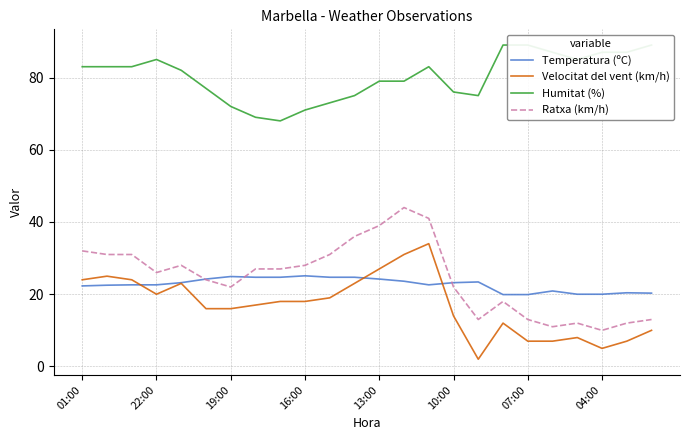

The value of Velocitat del vent (km/h) at 01:00 is 32.6. True or false?

False